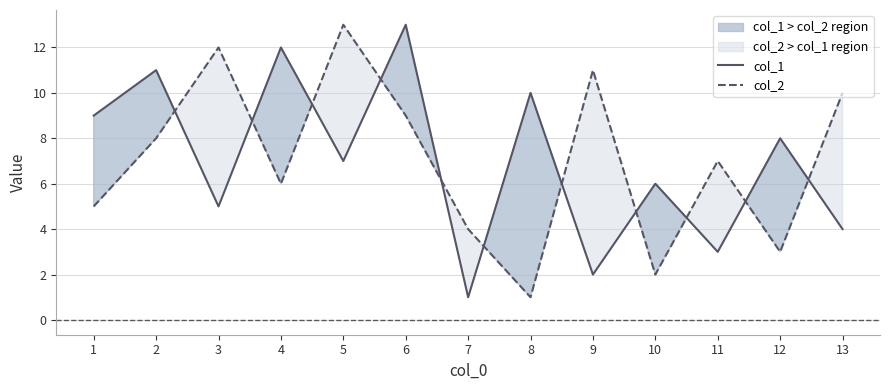

In col_2, how many points are lower than both neighbors (excluding endpoints)?

4